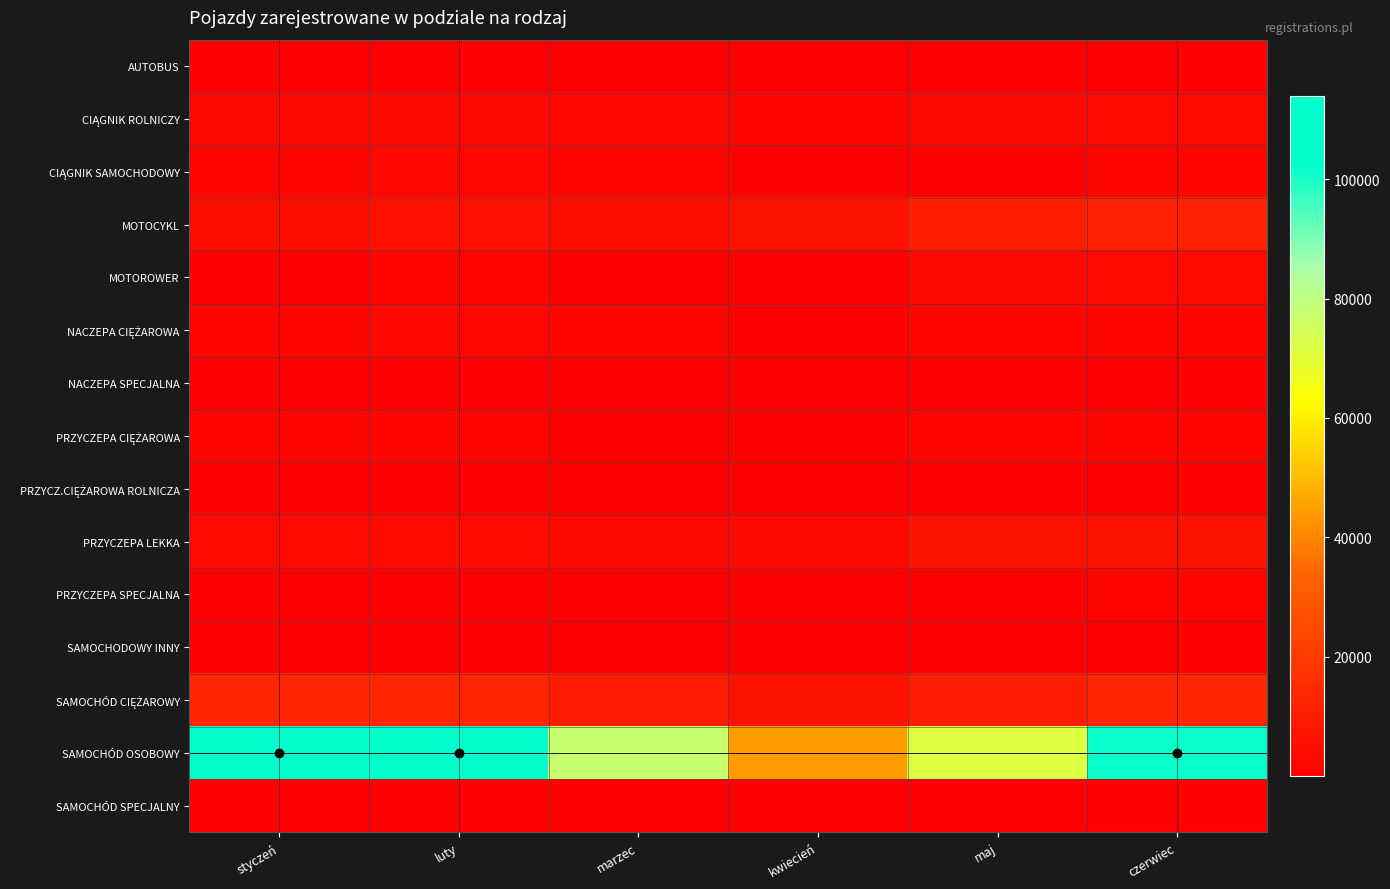

Which category has the lowest value across all series?

maj